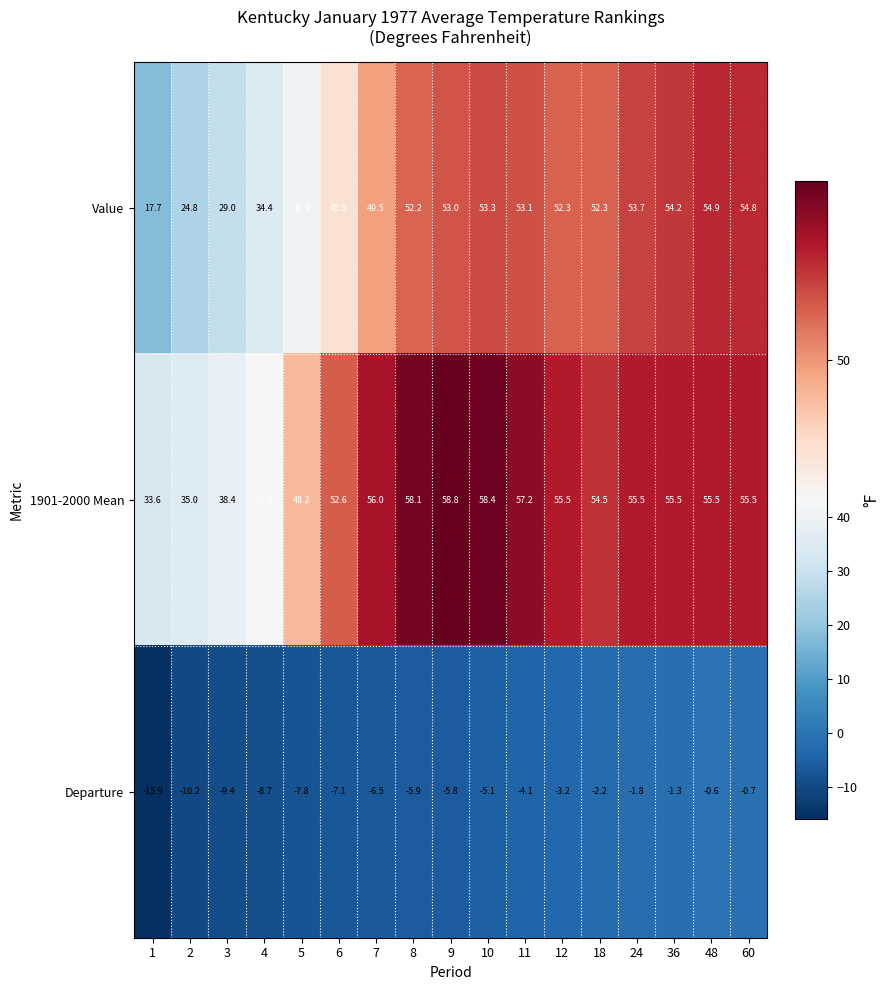

Read the Departure value at 8.

-5.9